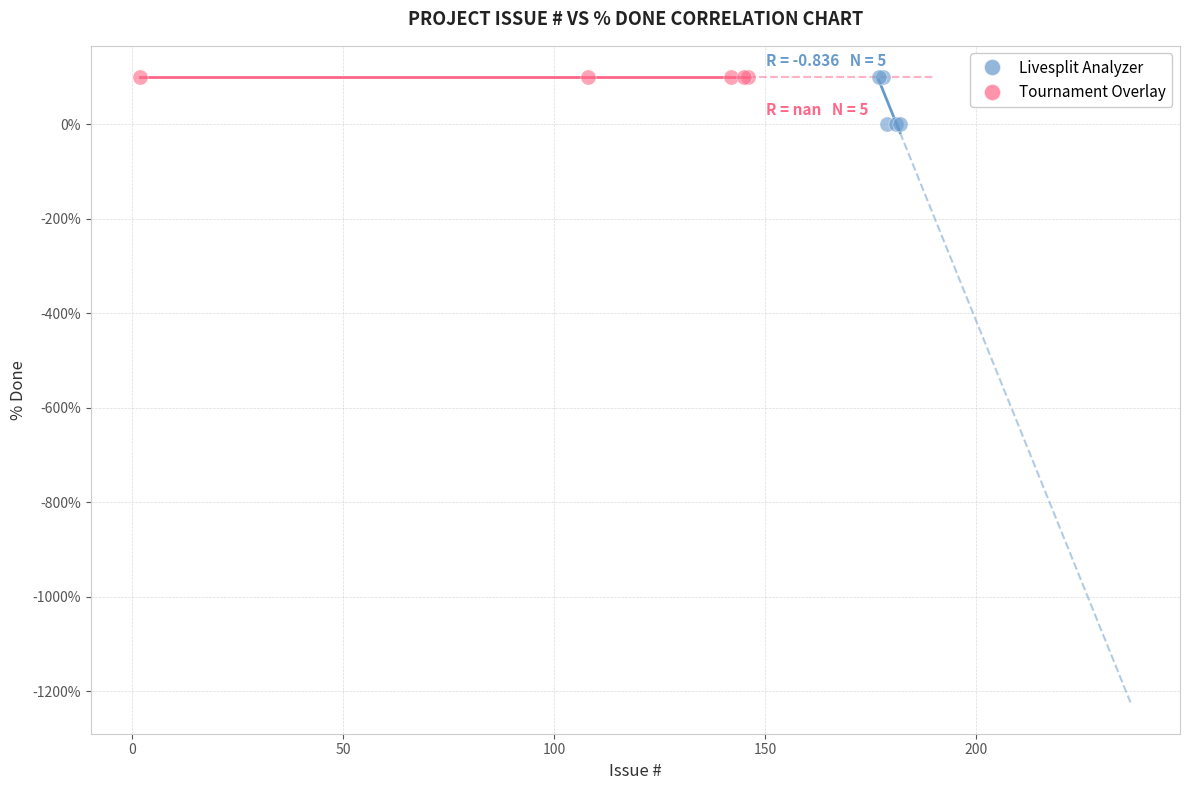

Which series contains the lowest Y value?

Livesplit Analyzer